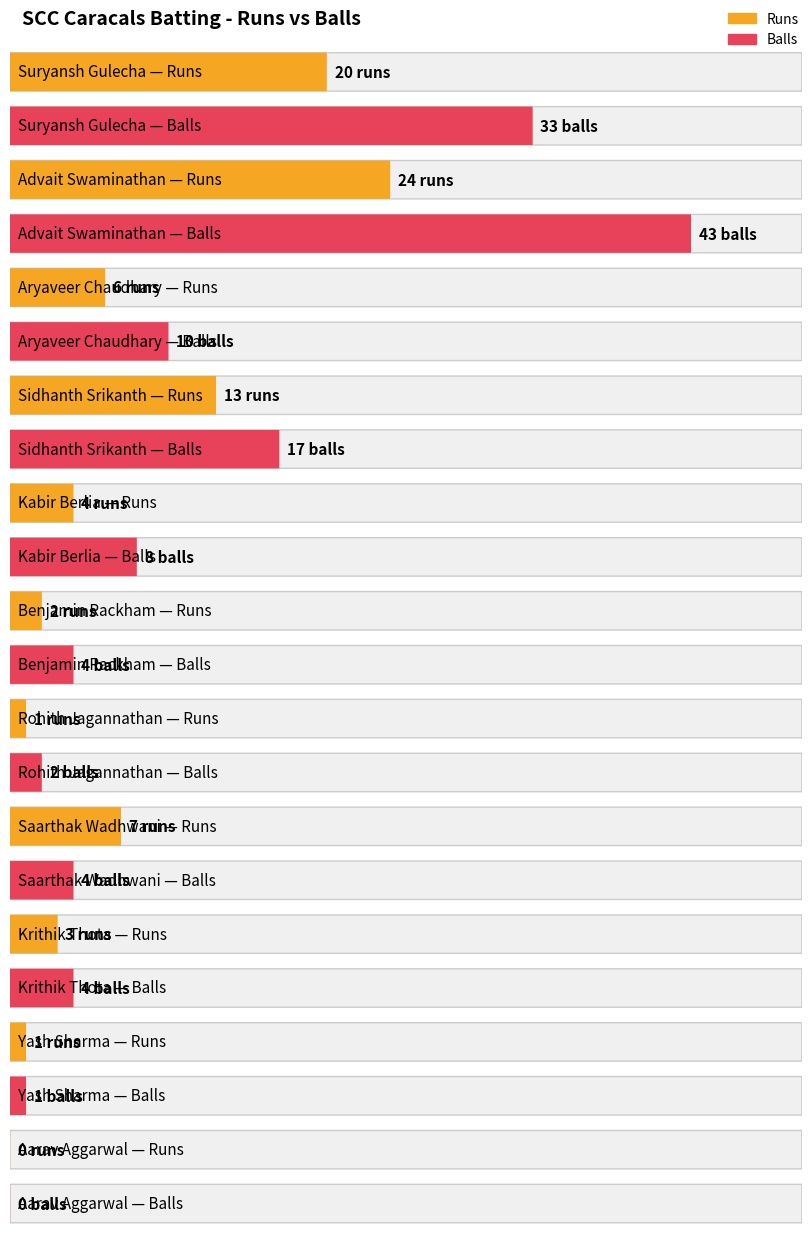

Does the chart contain stacked bars?

No